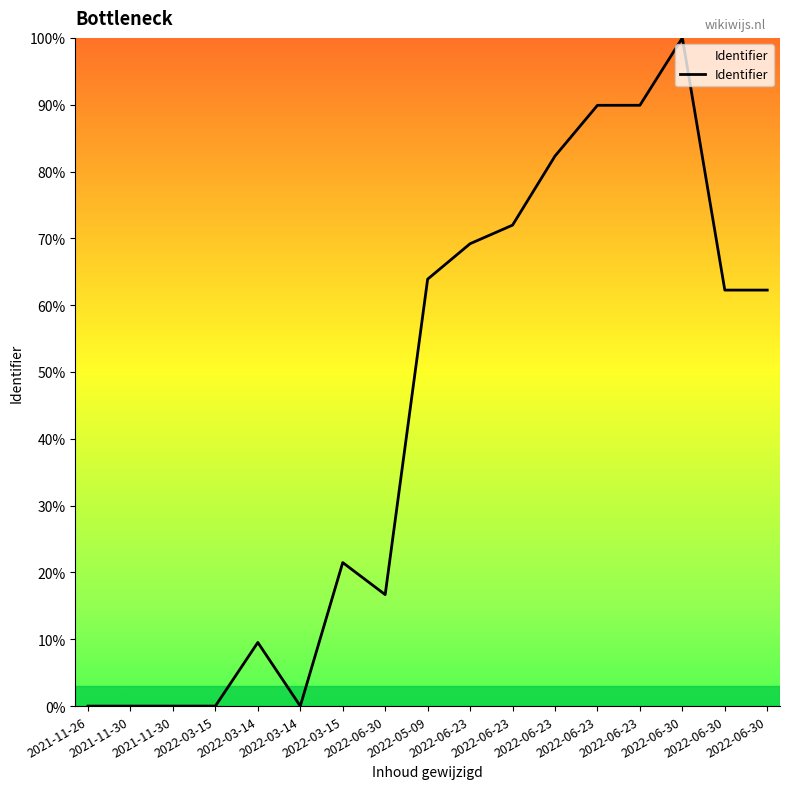

At which category does the data reach its first local peak?

2022-03-14